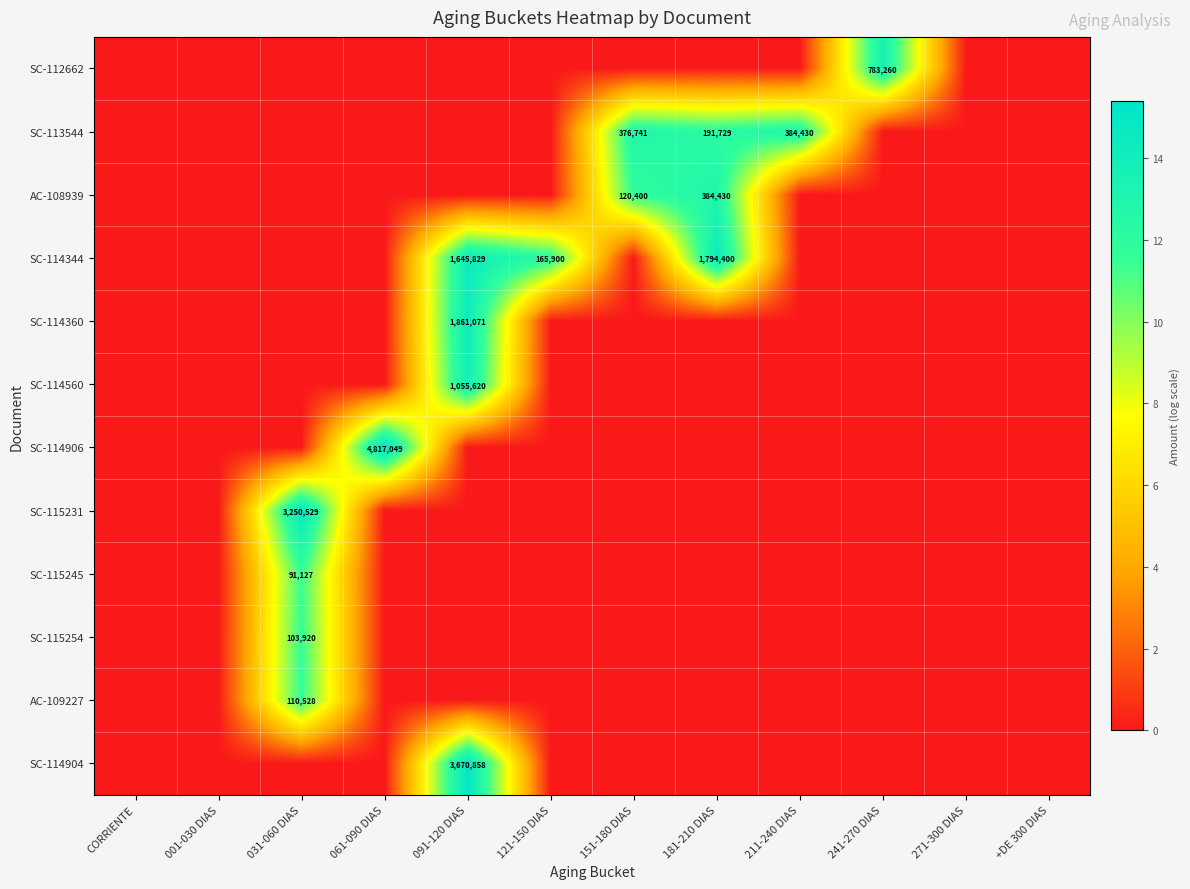

What is the difference between the highest and lowest values at 151-180 DIAS?

12.8